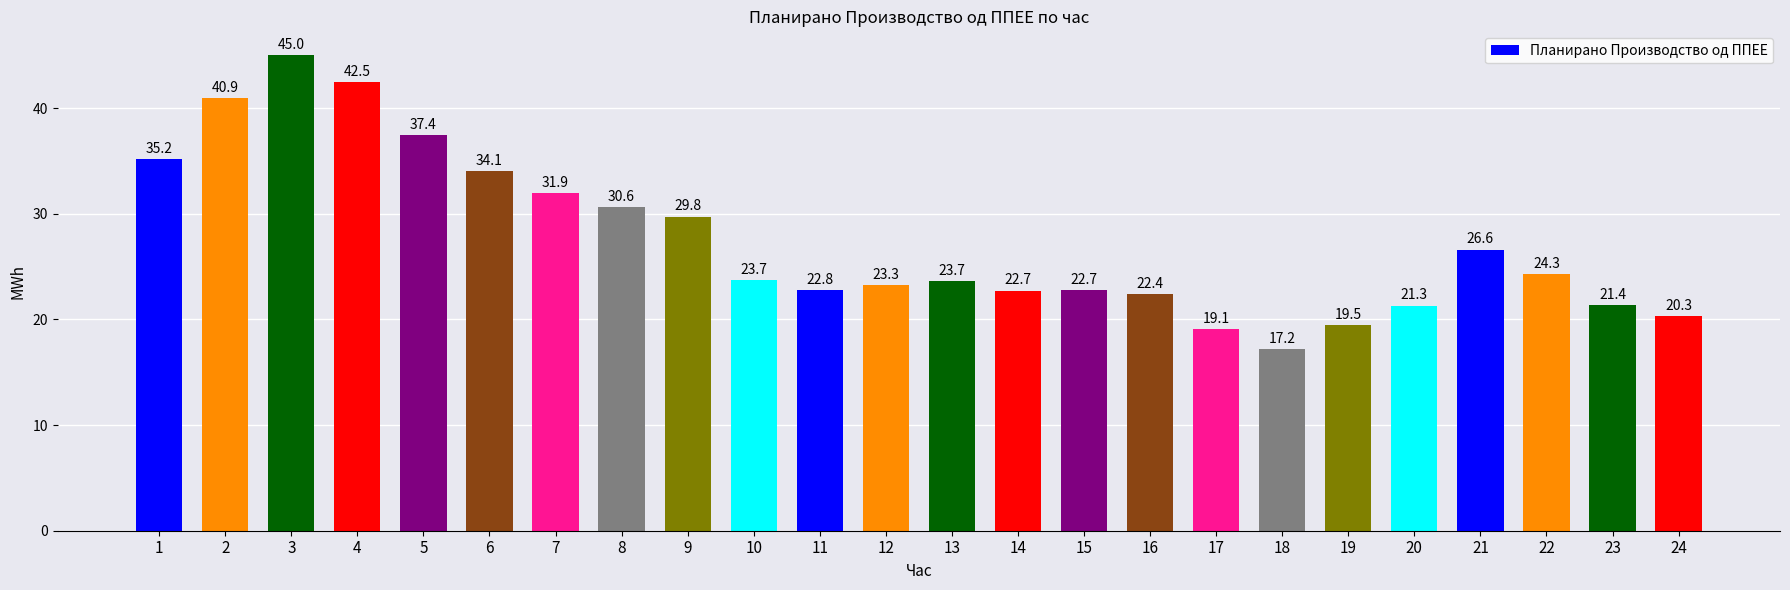

Reading left to right, extract all data points from this chart.

35.2	40.9	45.0	42.5	37.4	34.1	31.9	30.6	29.8	23.7	22.8	23.3	23.7	22.7	22.7	22.4	19.1	17.2	19.5	21.3	26.6	24.3	21.4	20.3